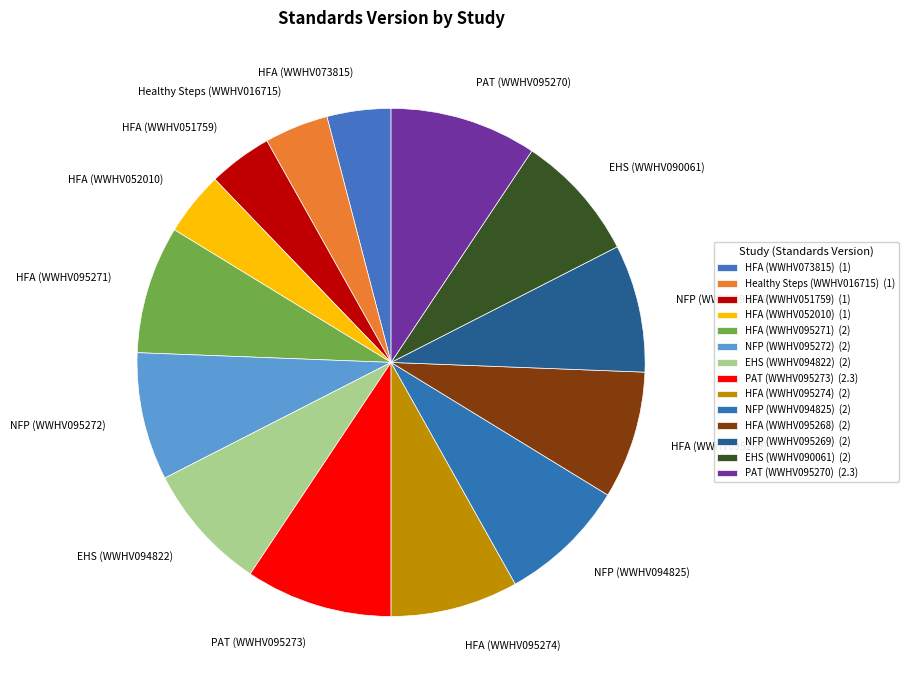

Is the sum of HFA (WWHV052010) and NFP (WWHV094825) greater than half?

No